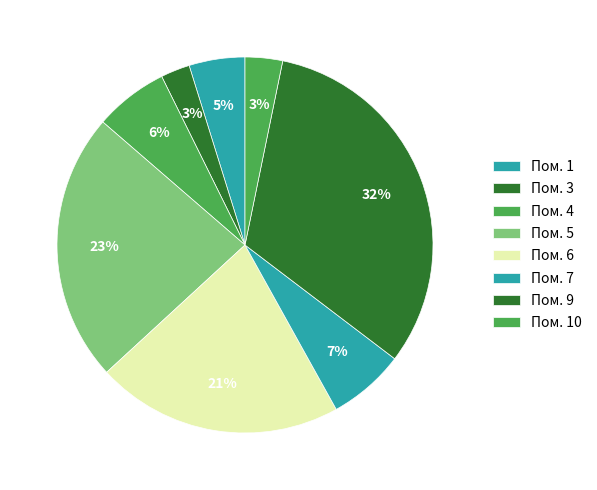

How many segments does this pie chart have?

8